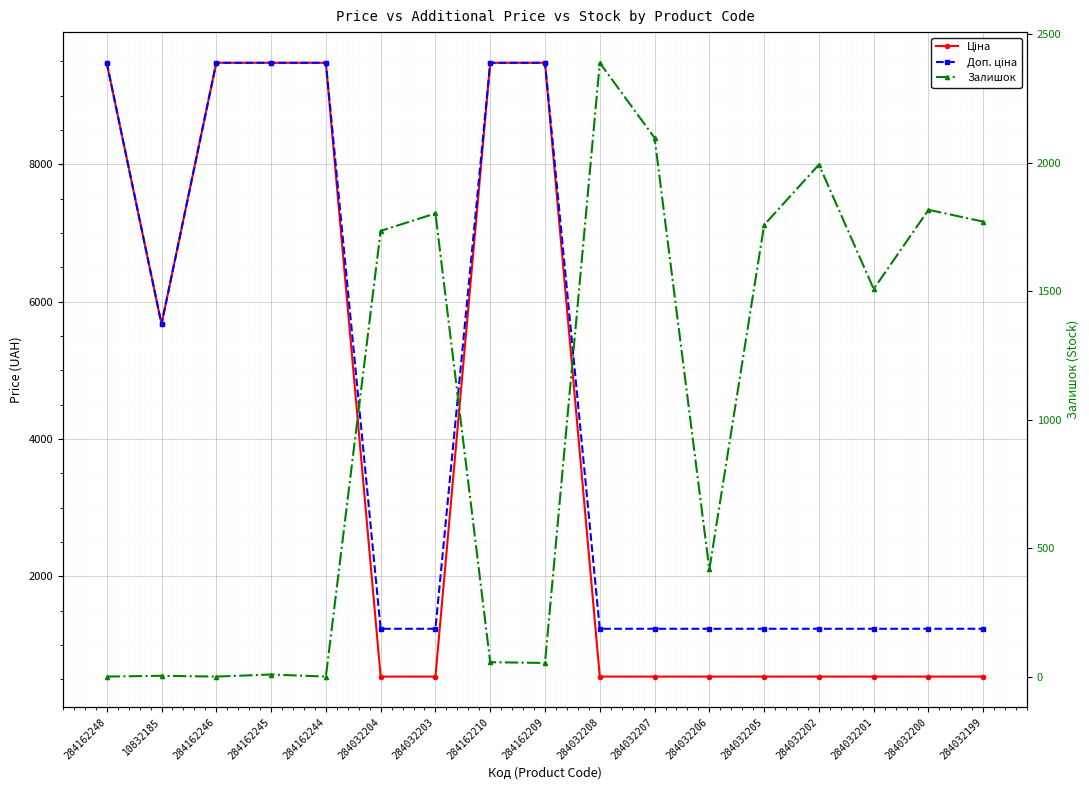

Reading left to right, transcribe all the data shown in this chart.

Ціна: 9480.1	5673.8	9480.1	9480.1	9480.1	539.0	539.0	9480.1	9480.1	539.0	539.0	539.0	539.0	539.0	539.0	539.0	539.0
Доп. ціна: 9480.1	5673.8	9480.1	9480.1	9480.1	1235.4	1235.4	9480.1	9480.1	1235.4	1235.4	1235.4	1235.4	1235.4	1235.4	1235.4	1235.4
Залишок: 0.0	3.0	0.0	8.0	0.0	1734.0	1802.0	56.0	53.0	2388.0	2096.0	417.0	1757.0	1992.0	1508.0	1816.0	1770.0